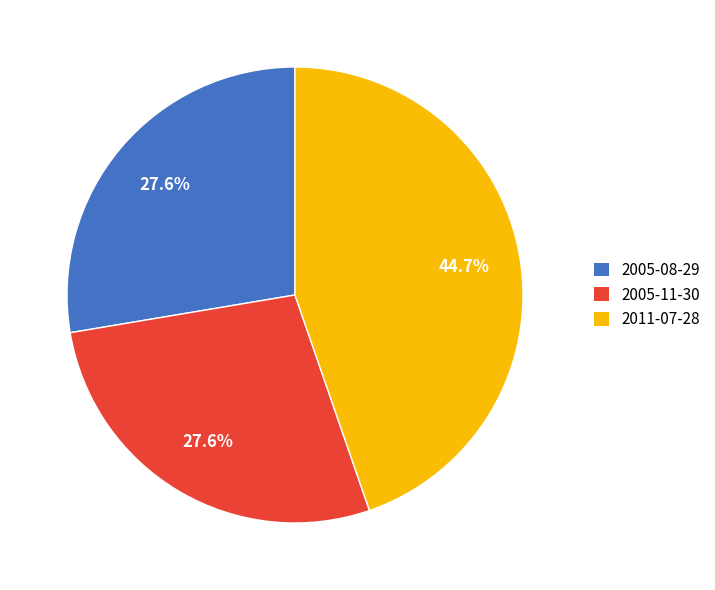

How many slices are in this pie chart?

3